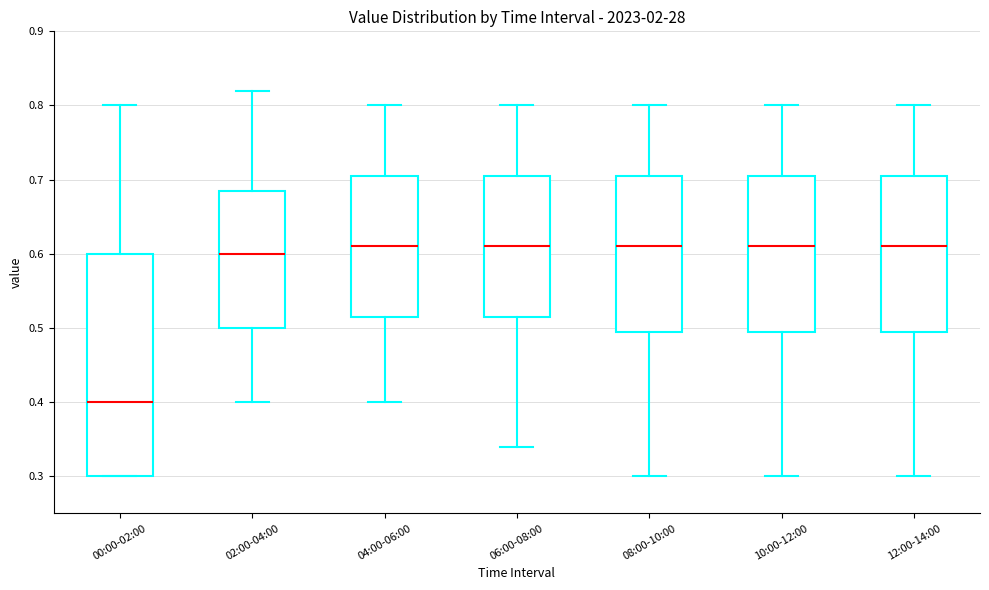

Reading left to right, read every box against the y-axis: the position of its median line, the range the box covers, and the ends of its whiskers. The values are not printed on the chart, so give them approximately, as read against the axis.

00:00-02:00: median 0.40, box 0.30 to 0.60, whiskers 0.30 to 0.80
02:00-04:00: median 0.60, box 0.50 to 0.69, whiskers 0.40 to 0.82
04:00-06:00: median 0.61, box 0.52 to 0.71, whiskers 0.40 to 0.80
06:00-08:00: median 0.61, box 0.52 to 0.71, whiskers 0.34 to 0.80
08:00-10:00: median 0.61, box 0.50 to 0.71, whiskers 0.30 to 0.80
10:00-12:00: median 0.61, box 0.50 to 0.71, whiskers 0.30 to 0.80
12:00-14:00: median 0.61, box 0.50 to 0.71, whiskers 0.30 to 0.80